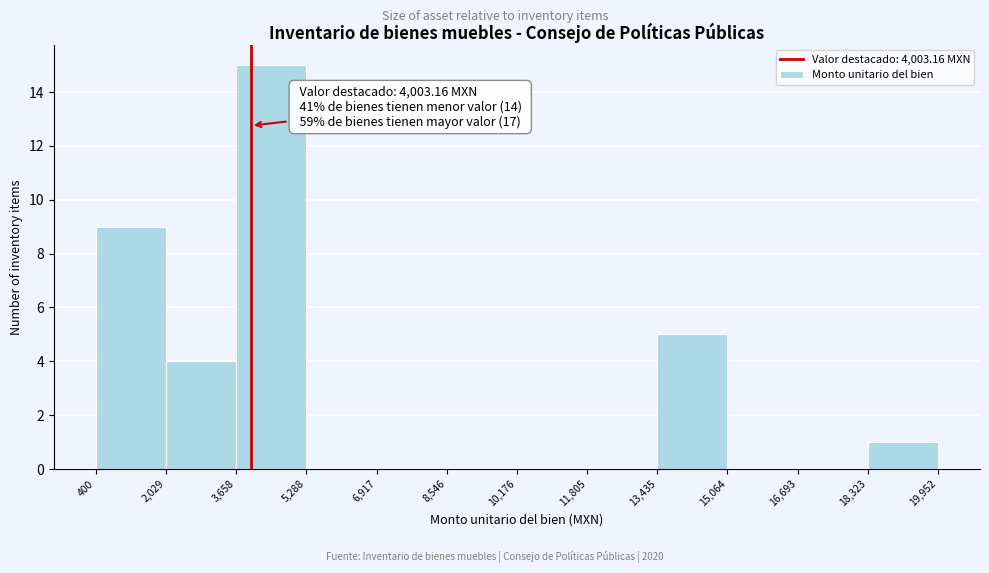

Over which range of the x-axis is the bar tallest?

3,658 to 5,288